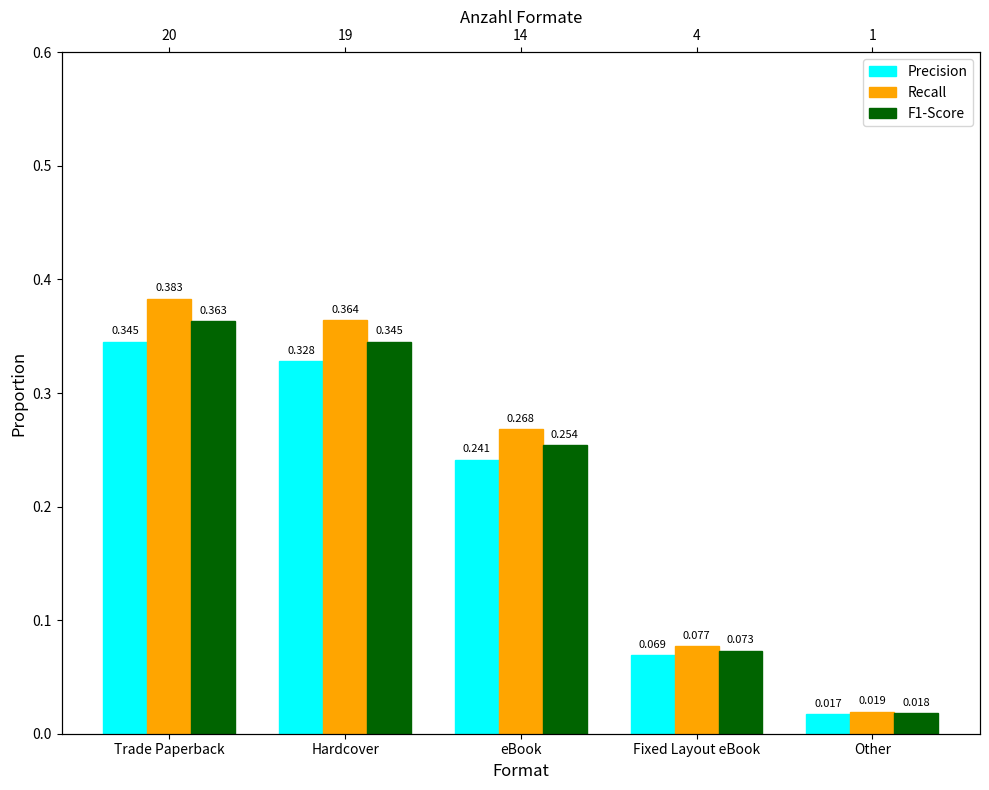

List the labels in order of Precision value, largest first.

Trade Paperback, Hardcover, eBook, Fixed Layout eBook, Other